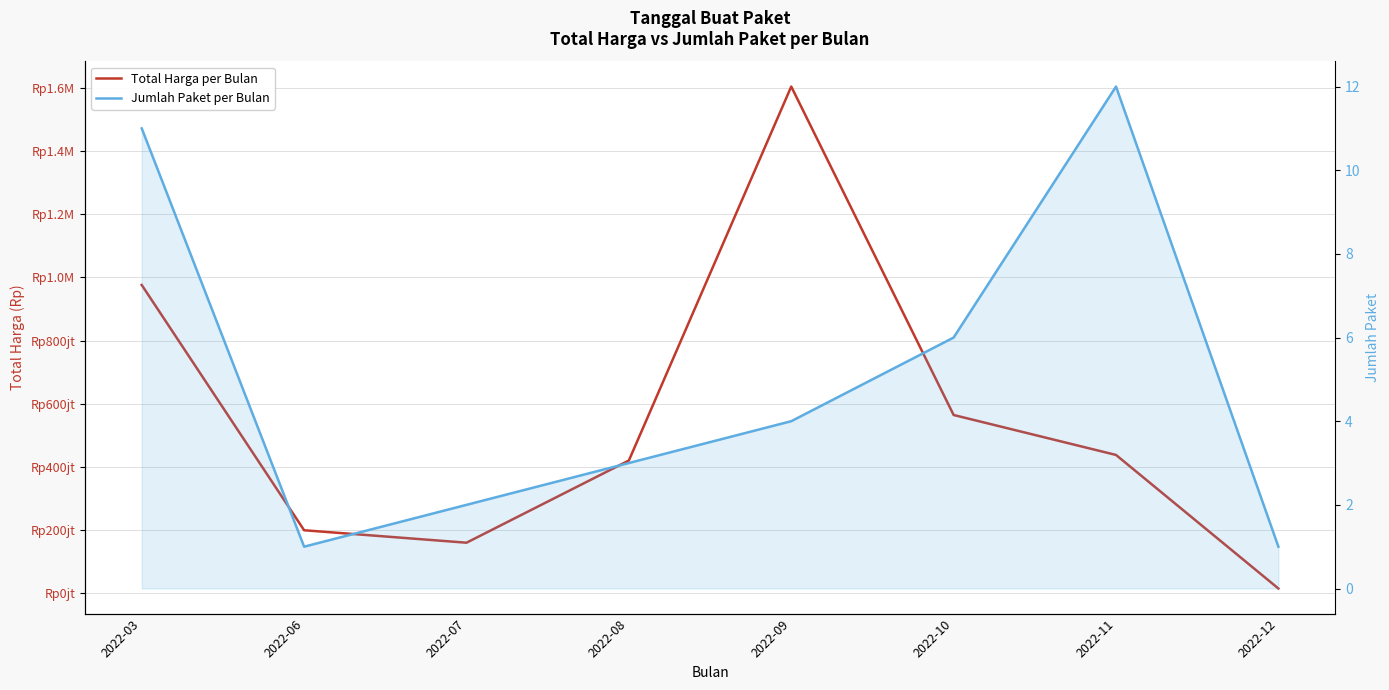

Is this an area chart (filled region under the line)?

No